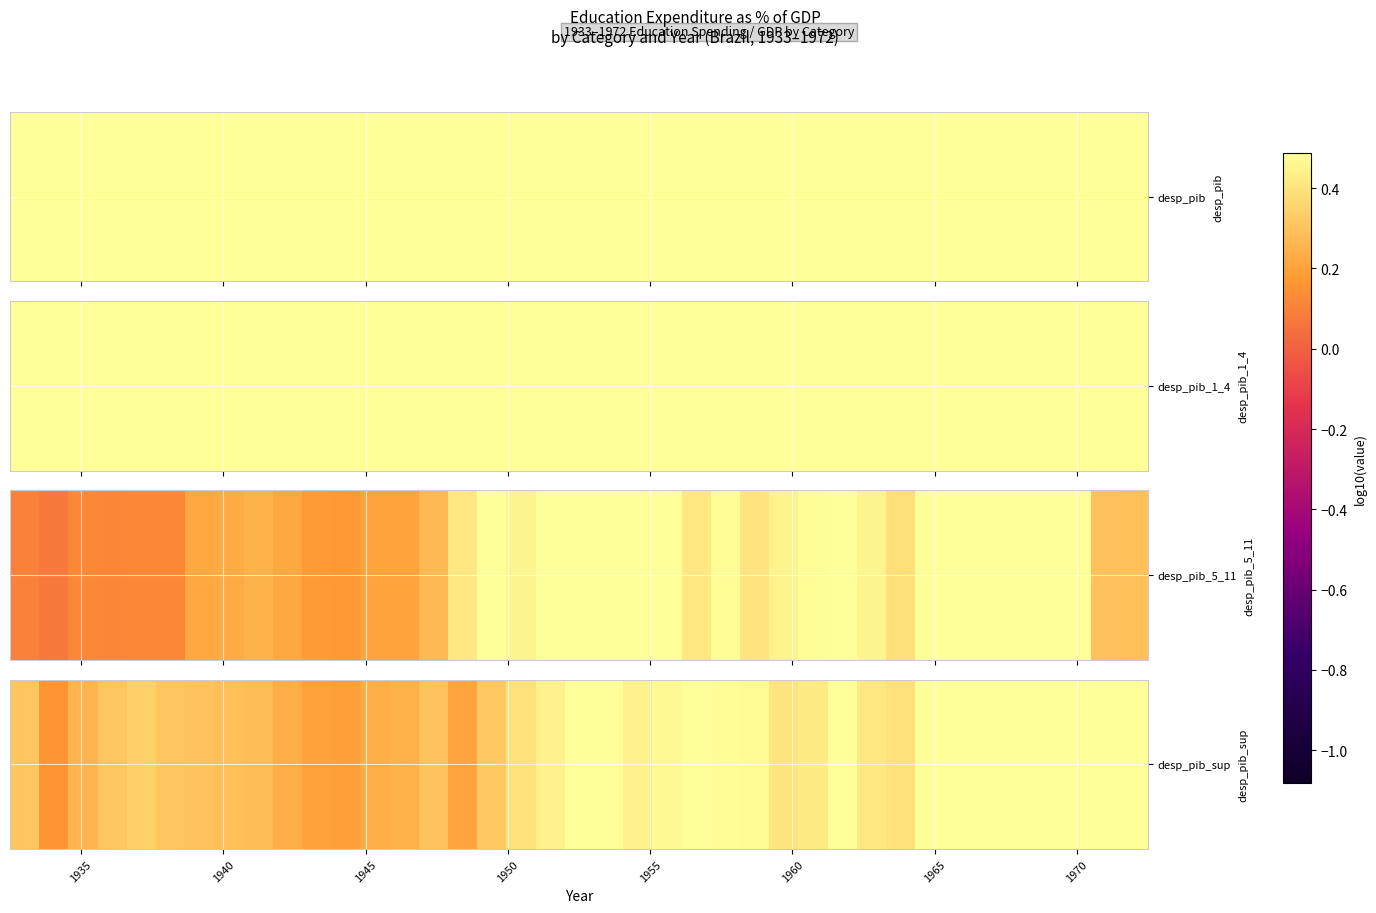

Reading left to right, what are all the values shown in this chart?

0.3	0.2	0.3	0.3	0.3	0.3	0.3	0.3	0.3	0.2	0.2	0.2	0.2	0.2	0.3	0.2	0.3	0.4	0.4	0.6	0.5	0.4	0.5	0.5	0.5	0.5	0.4	0.4	0.5	0.4	0.4	0.6	0.6	0.6	0.7	0.7	0.7	0.7	0.7